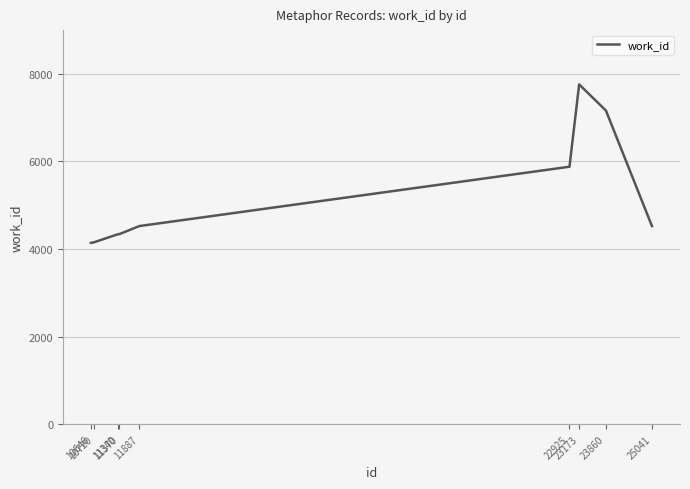

How many lines are shown in the chart?

1